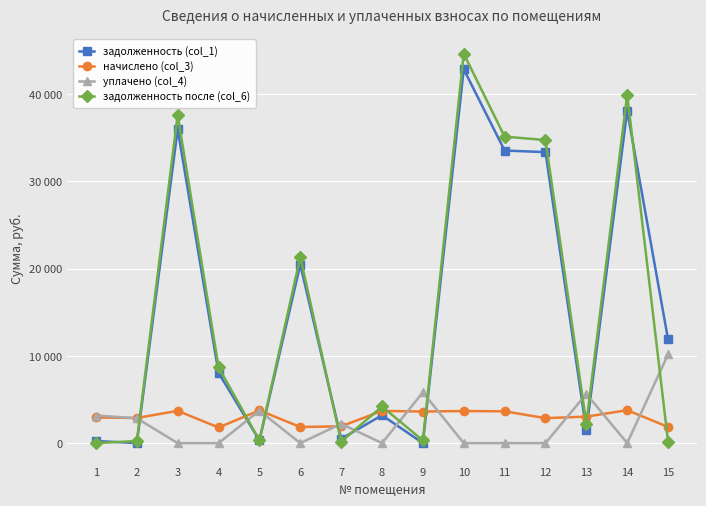

After their last crossing, which series has the higher values: начислено (col_3) or задолженность после (col_6)?

начислено (col_3)